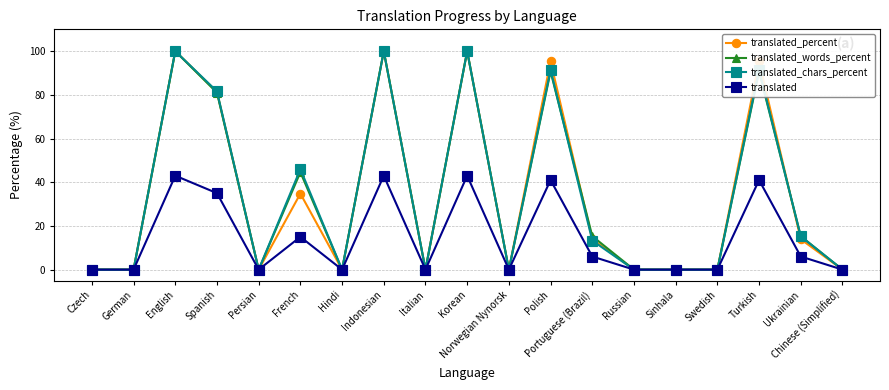

Between Czech and Polish, which series saw the biggest shift?

translated_percent